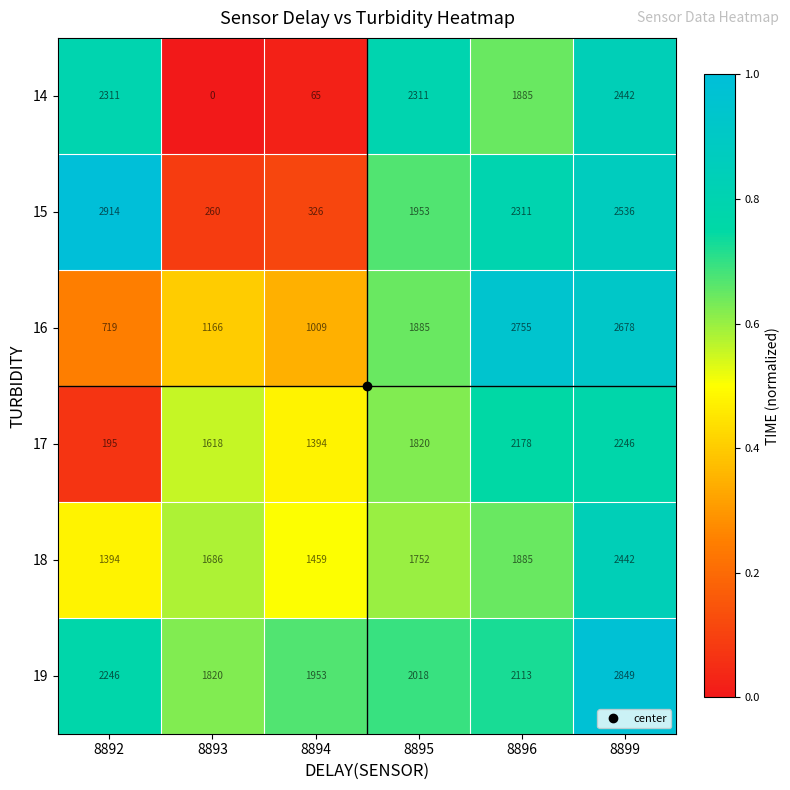

True or false: 17 has a value of 1394 at 8894.

True